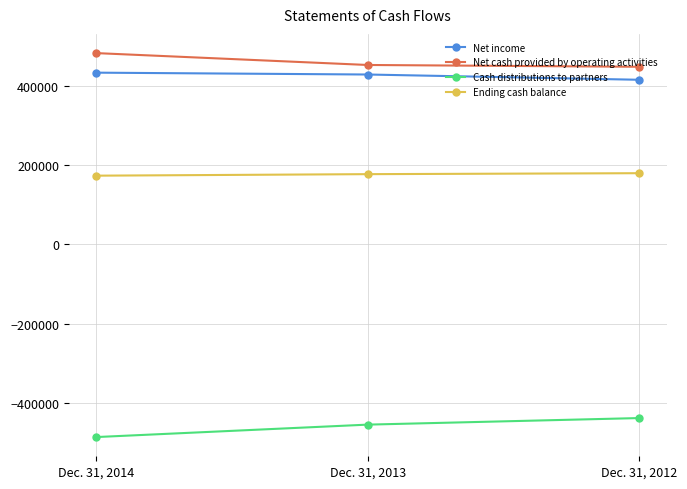

What is the approximate value of Cash distributions to partners at Dec. 31, 2013, to the nearest 10?

-454980